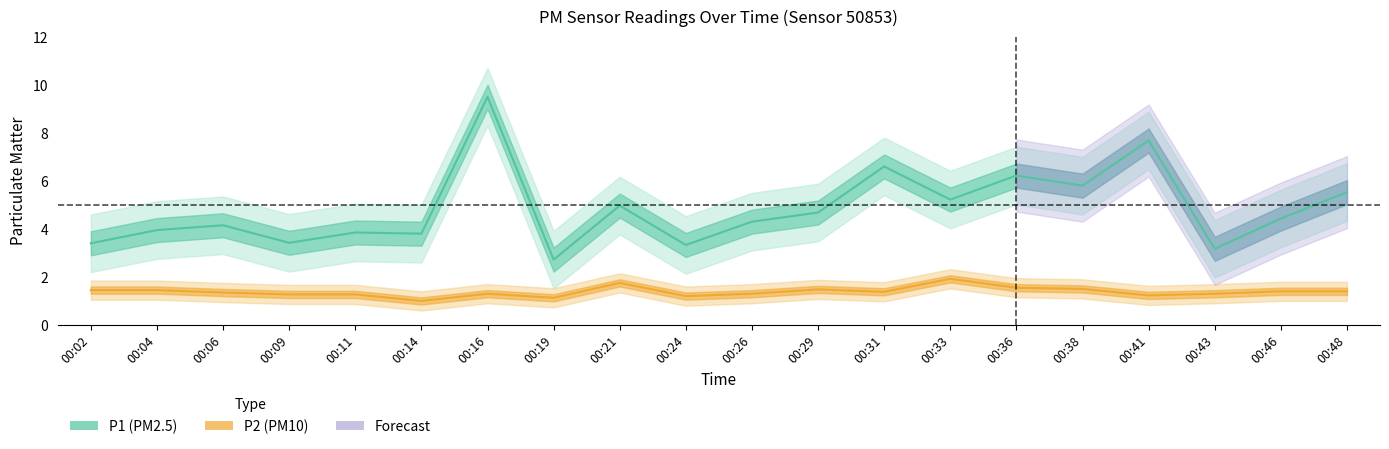

What is the value of the P1 point at the 11th from the left?

4.3